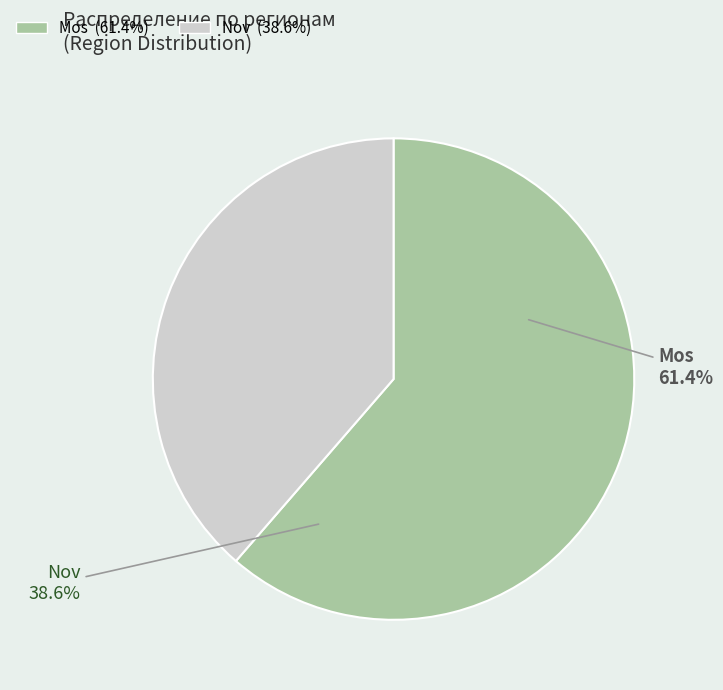

How many segments does this pie chart have?

2